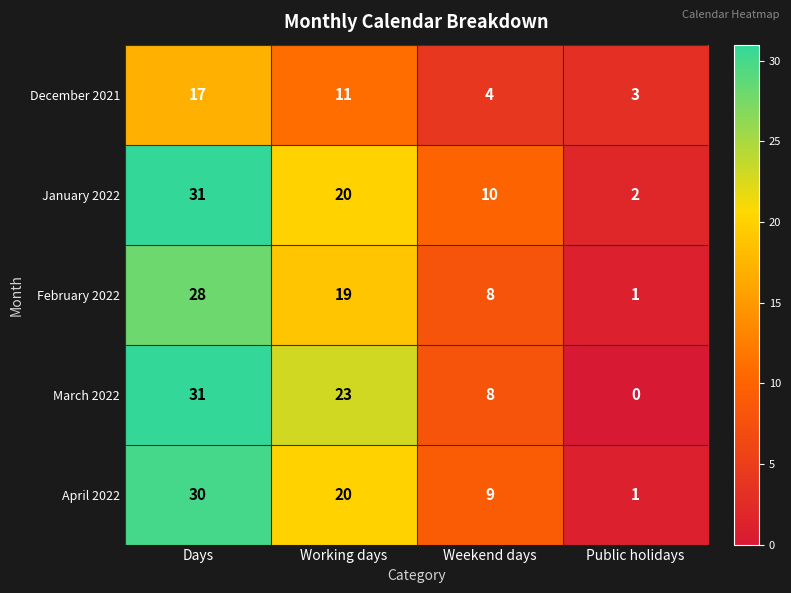

Where is April 2022 nearest to the value 15?

Working days